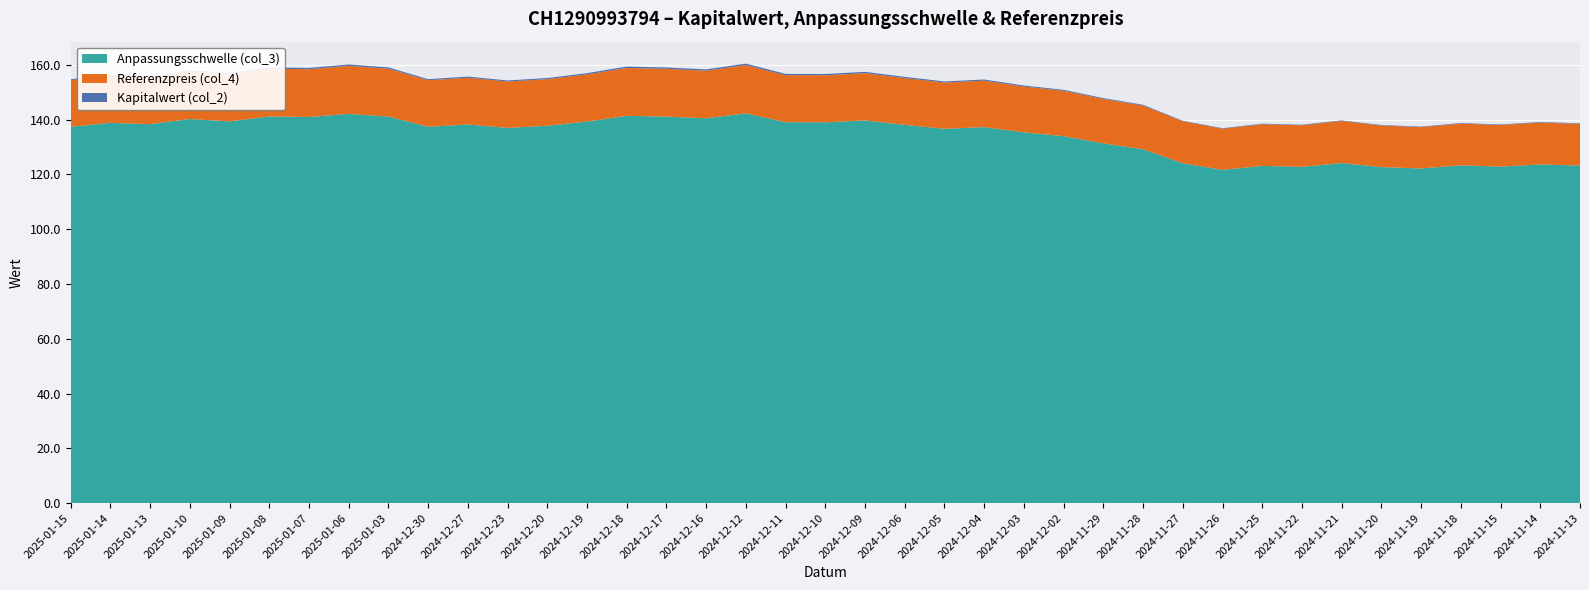

Reading left to right, what are all the values shown in this chart?

Anpassungsschwelle (col_3): 137.4	138.8	138.3	140.2	139.4	141.1	141.0	142.1	141.1	137.4	138.2	137.0	137.8	139.3	141.4	141.1	140.5	142.3	139.1	139.0	139.7	138.1	136.7	137.3	135.4	134.0	131.3	129.2	124.0	121.7	123.1	122.8	124.2	122.7	122.2	123.3	122.9	123.6	123.2
Referenzpreis (col_4): 154.4	156.0	155.4	157.6	156.6	158.6	158.4	159.6	158.6	154.4	155.3	153.9	154.8	156.5	158.9	158.5	157.9	159.9	156.2	156.2	157.0	155.2	153.5	154.2	152.1	150.5	147.6	145.1	139.4	136.7	138.3	137.9	139.5	137.8	137.3	138.5	138.0	138.9	138.5
Kapitalwert (col_2): 0.4	0.4	0.4	0.4	0.4	0.5	0.5	0.5	0.5	0.4	0.4	0.4	0.4	0.5	0.5	0.5	0.5	0.5	0.5	0.5	0.5	0.4	0.4	0.4	0.4	0.3	0.3	0.3	0.2	0.2	0.2	0.2	0.2	0.2	0.2	0.2	0.2	0.2	0.2